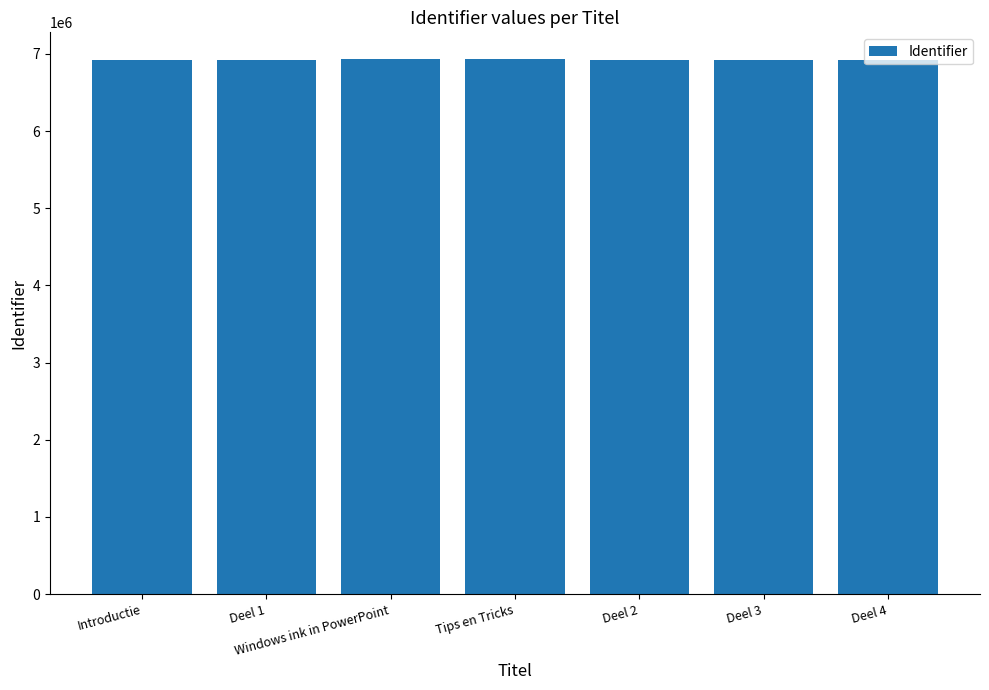

How many values are below 6924132?

3